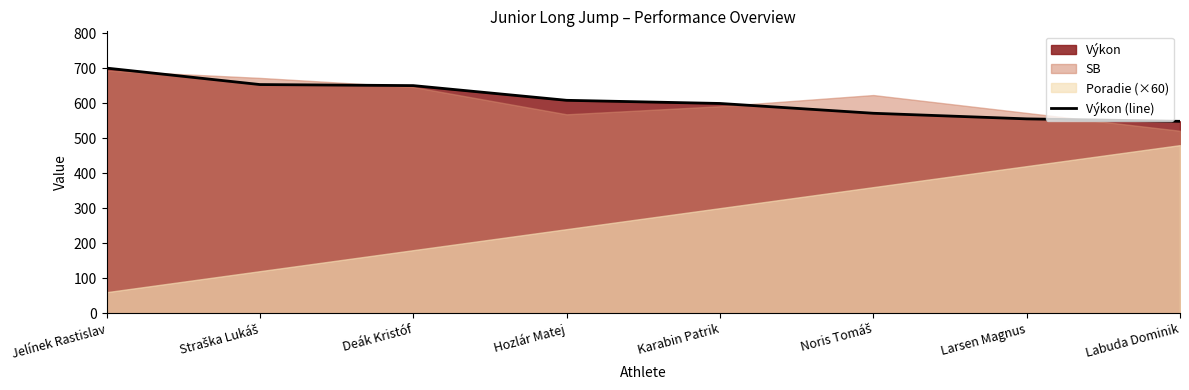

What is the difference between the values at Noris Tomáš and Labuda Dominik?

23